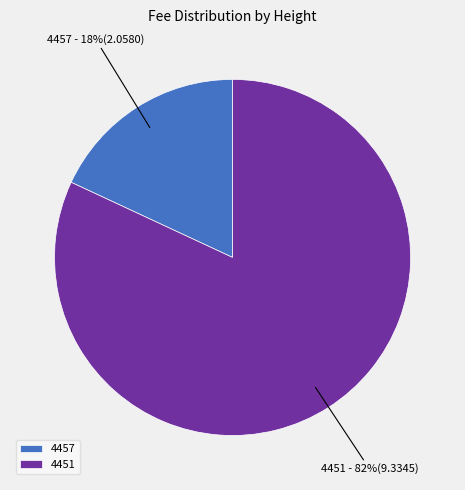

Is the sum of 4457 and 4451 greater than half?

Yes